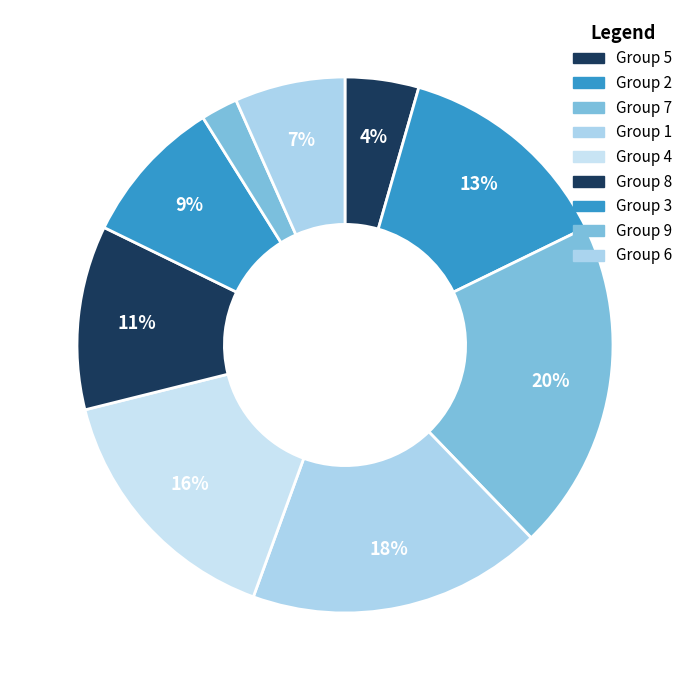

How many segments does this pie chart have?

9